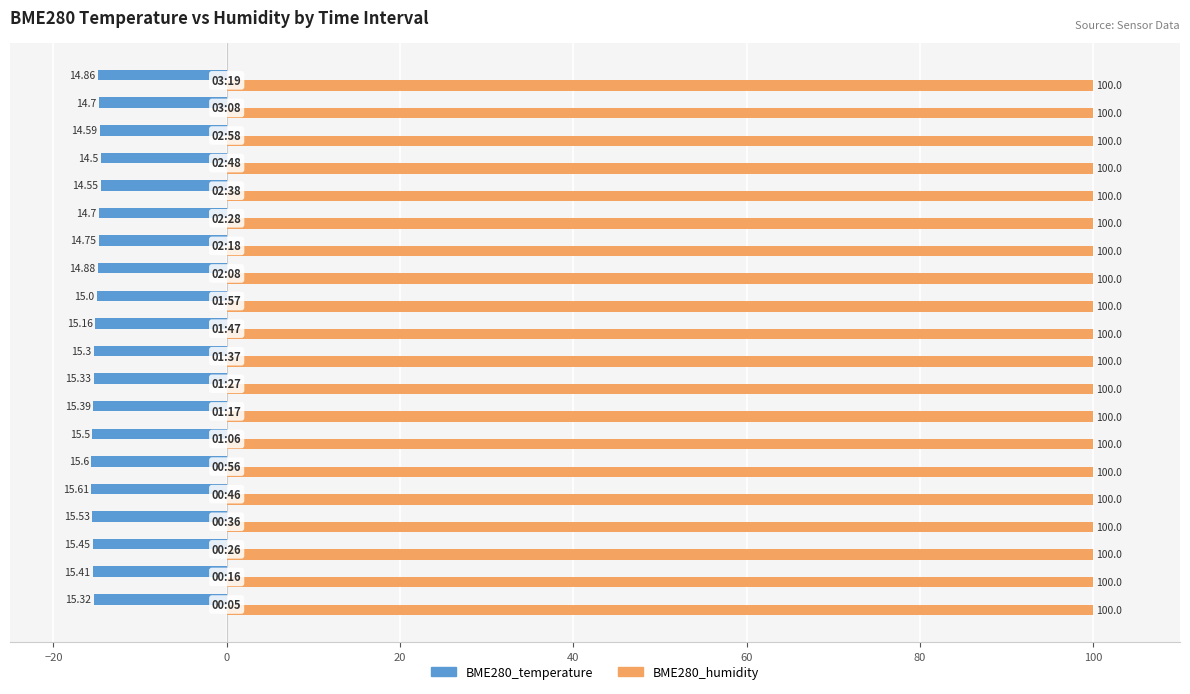

What is the sum of all BME280_humidity values?

2000.0